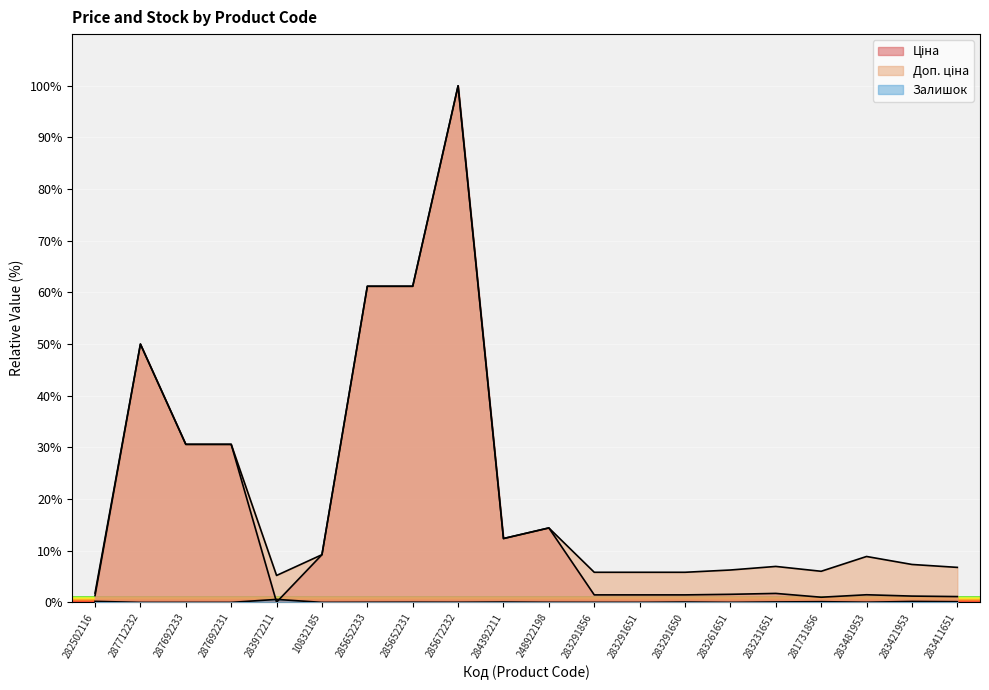

Which series has the widest spread of values?

Ціна